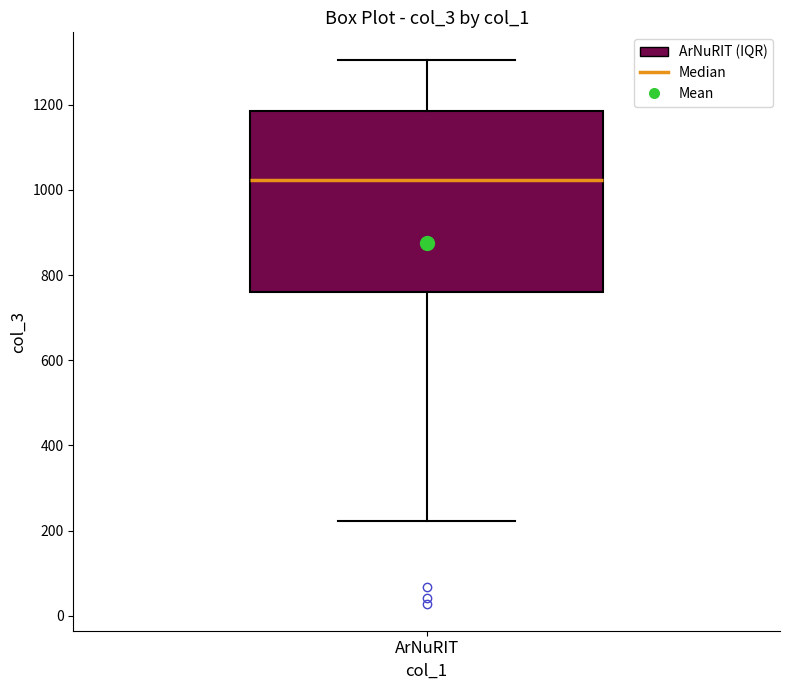

Read this box plot against the y-axis: the position of the median line, the range covered by the box, and the ends of both whiskers. The values are not printed on the chart, so give them approximately, as read against the axis.

median 1020, box 760 to 1180, whiskers 220 to 1300